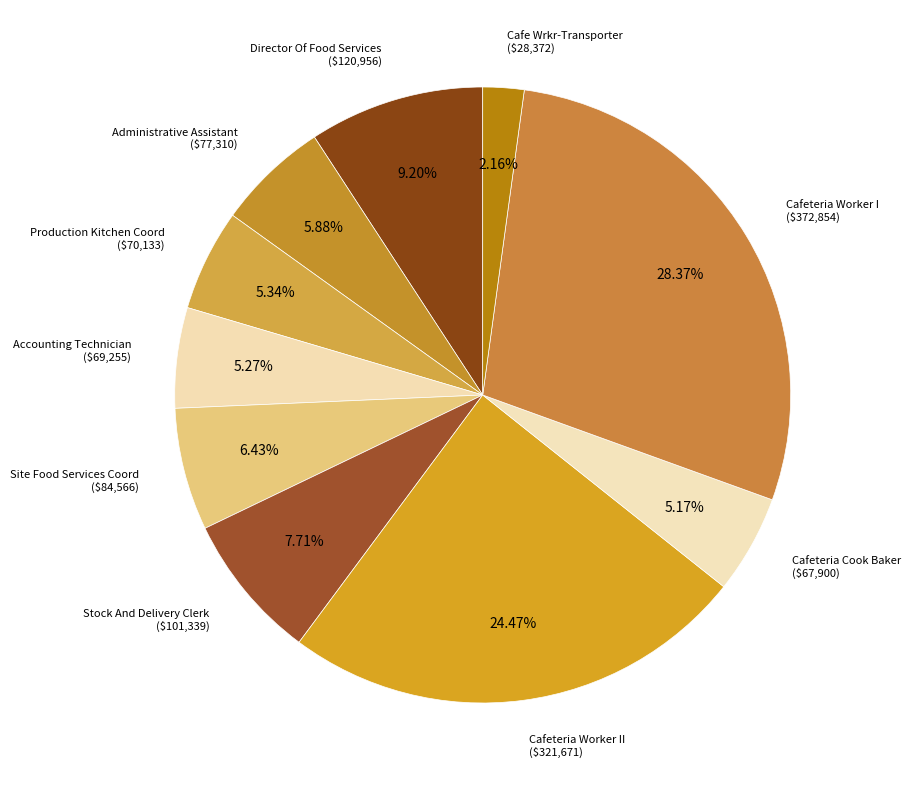

What is the largest slice in the pie chart?

Cafeteria Worker I